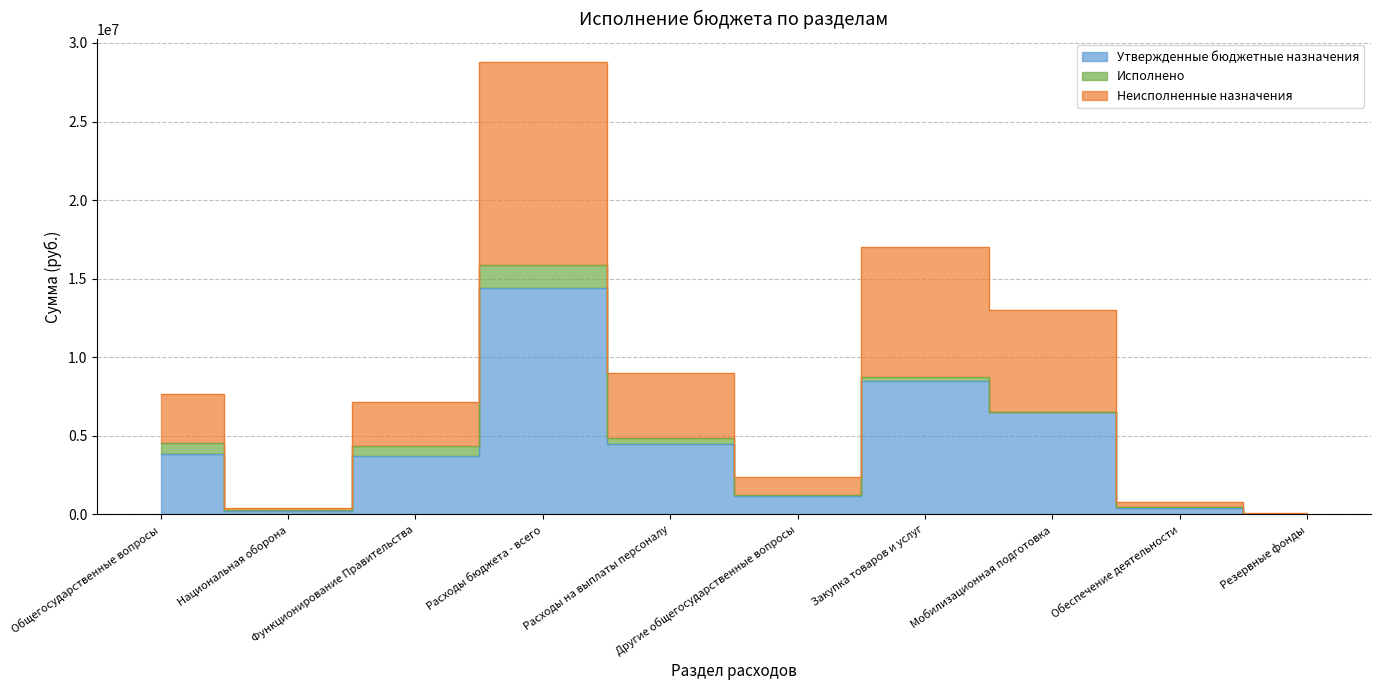

At which label does Неисполненные назначения first exceed 7691100?

Расходы бюджета - всего